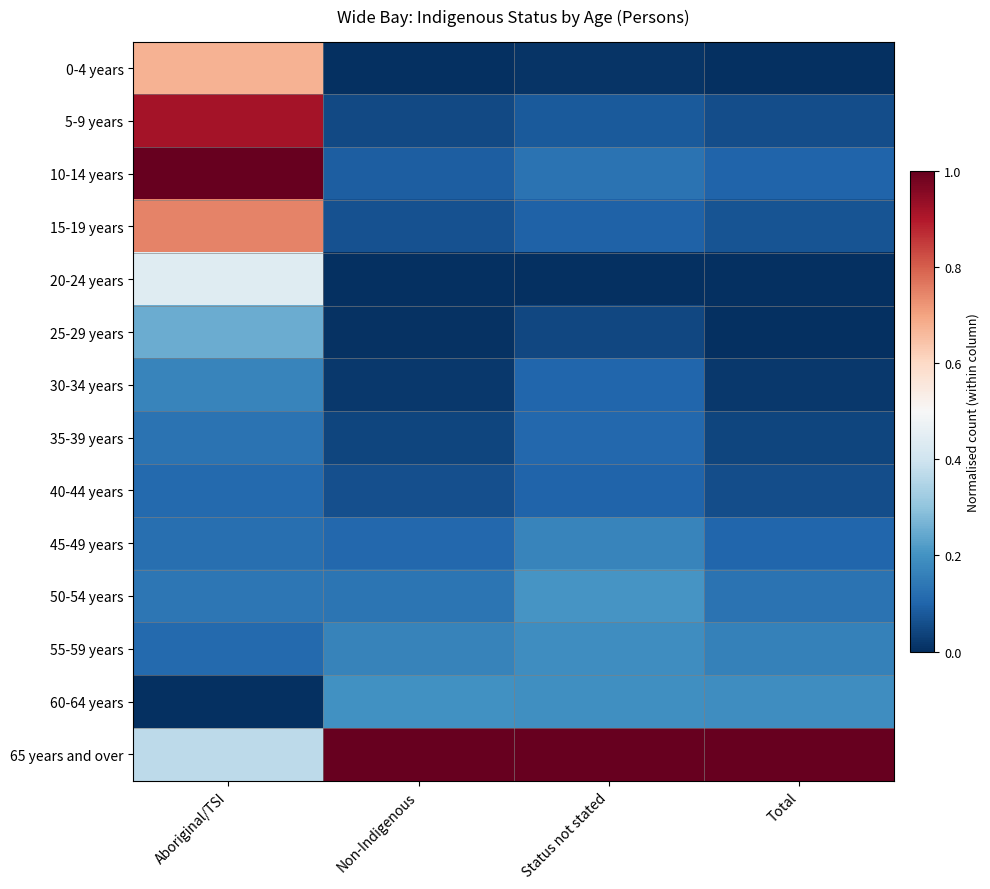

Count the number of categories in the chart.

4